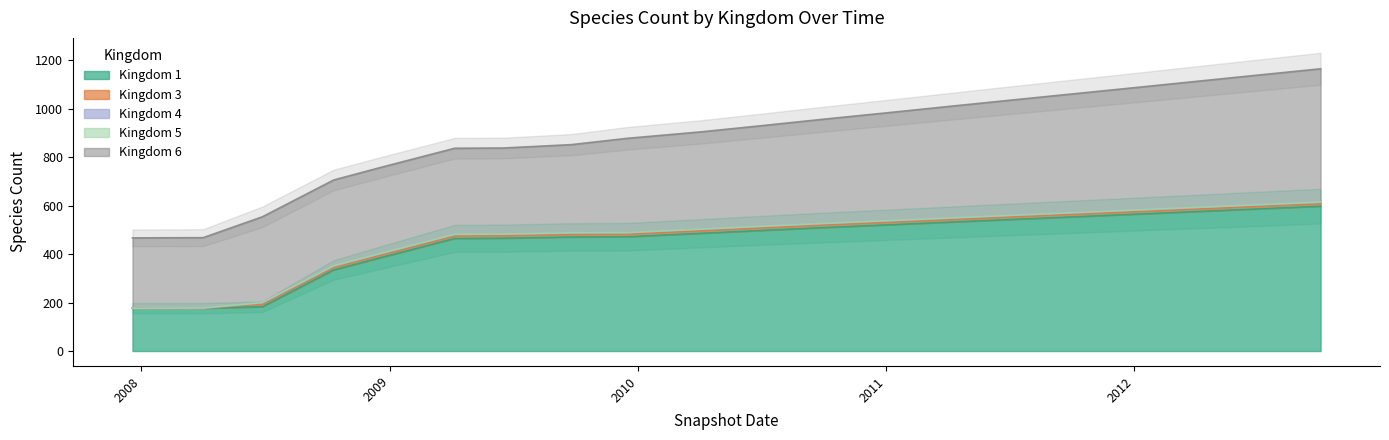

What is the total value across all series at 2009-09-25?

852